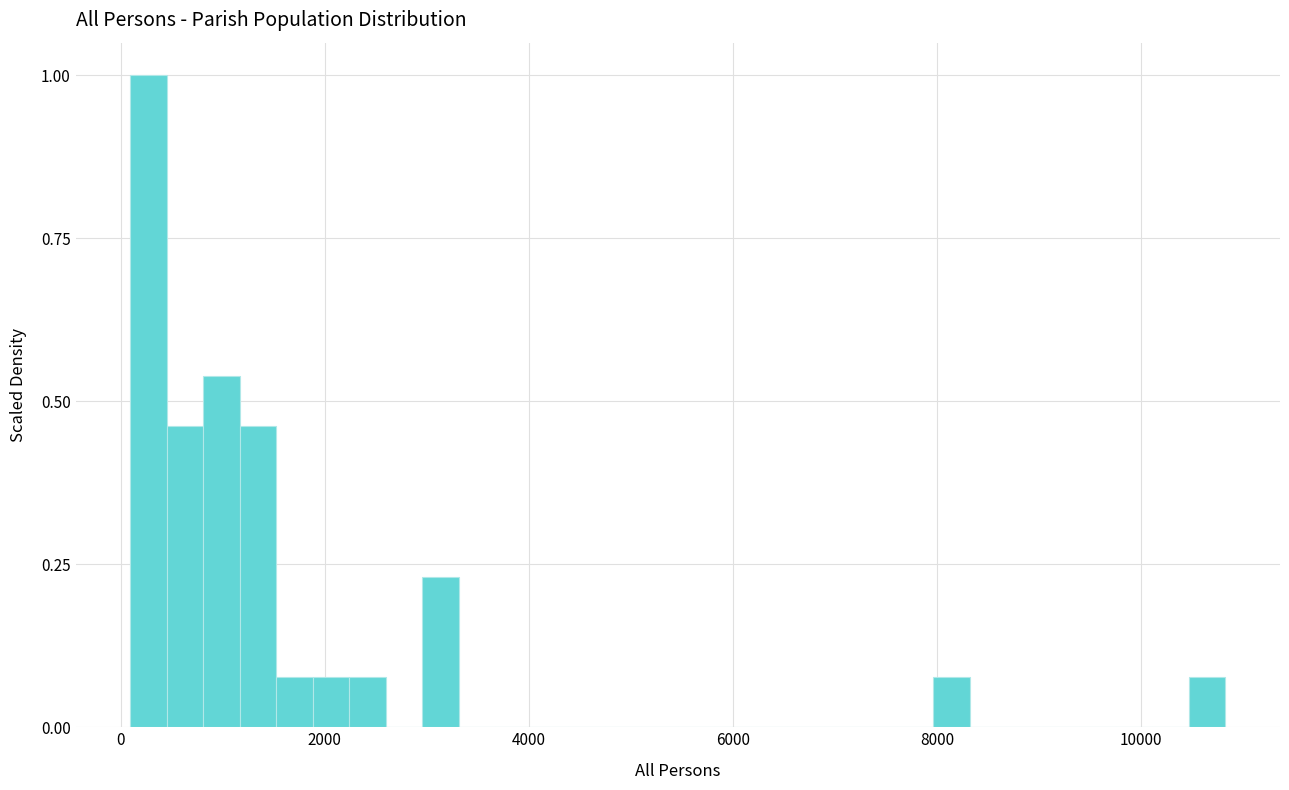

Around what value on the x-axis is the tallest bar? Give the approximate position of its centre, as read against the axis.

200